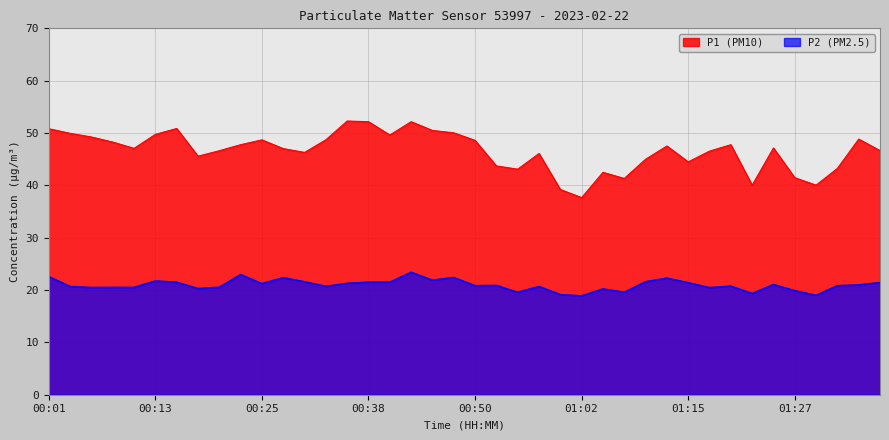

What are all the series names shown in the legend?

P1 (PM10), P2 (PM2.5)